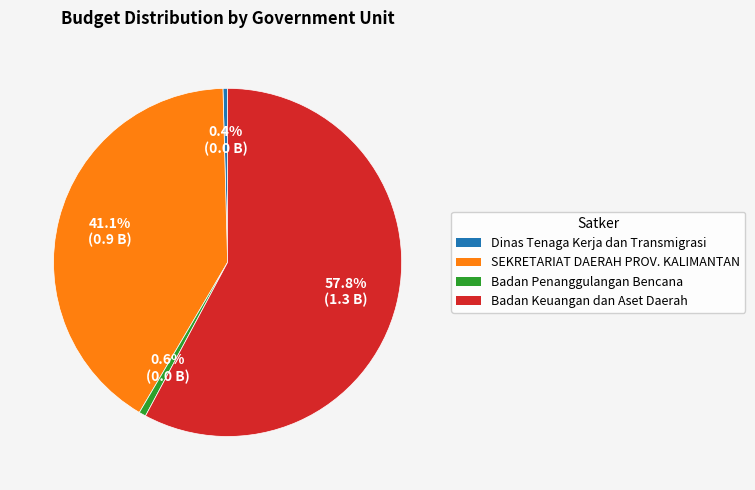

Does Badan Keuangan dan Aset Daerah account for over 50% of the chart?

Yes